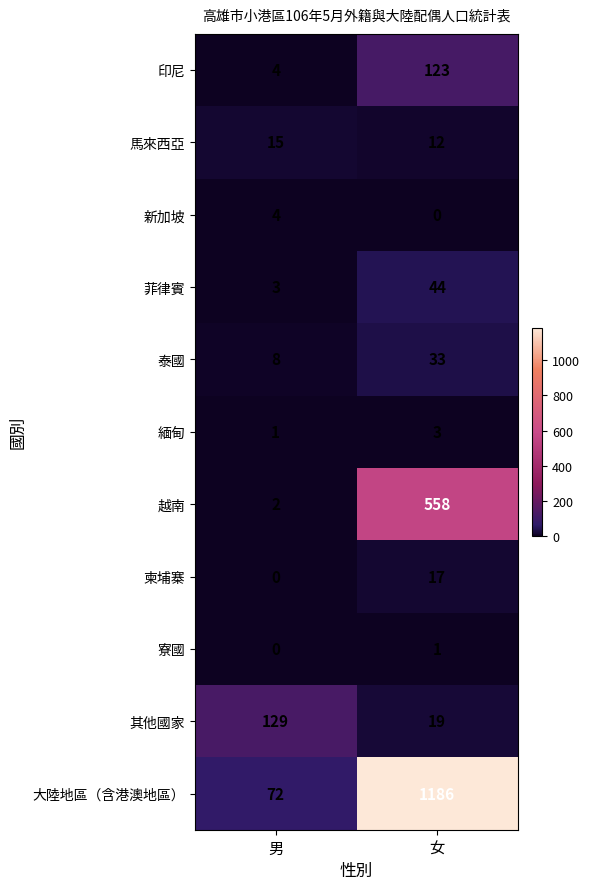

At which label is 菲律賓 closest to 23?

男